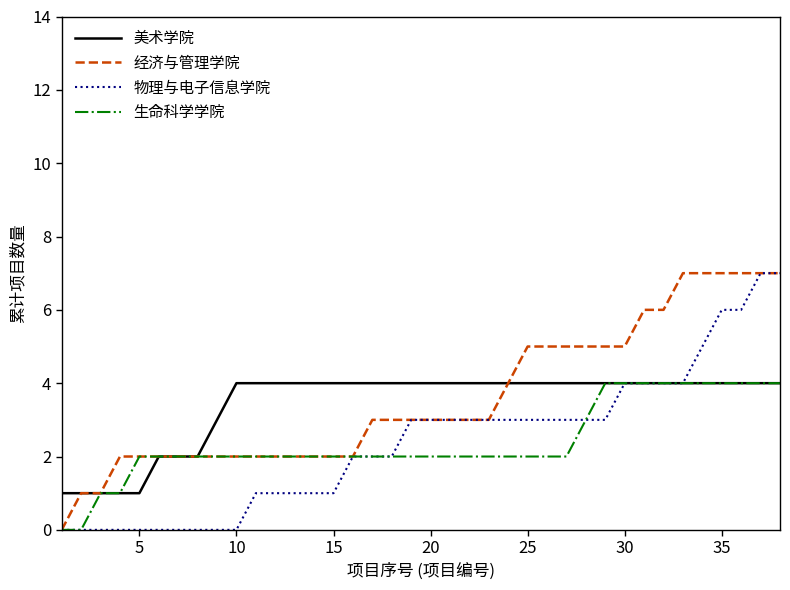

What is the maximum value for 经济与管理学院?

7